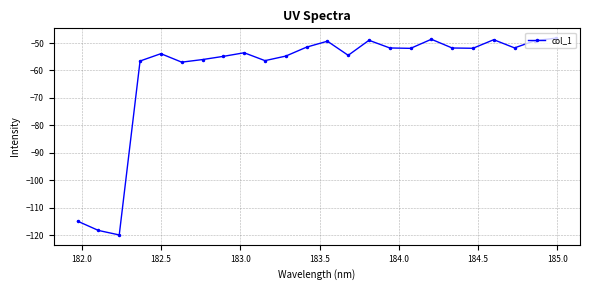

What is the difference between the second highest and second lowest values?

69.7